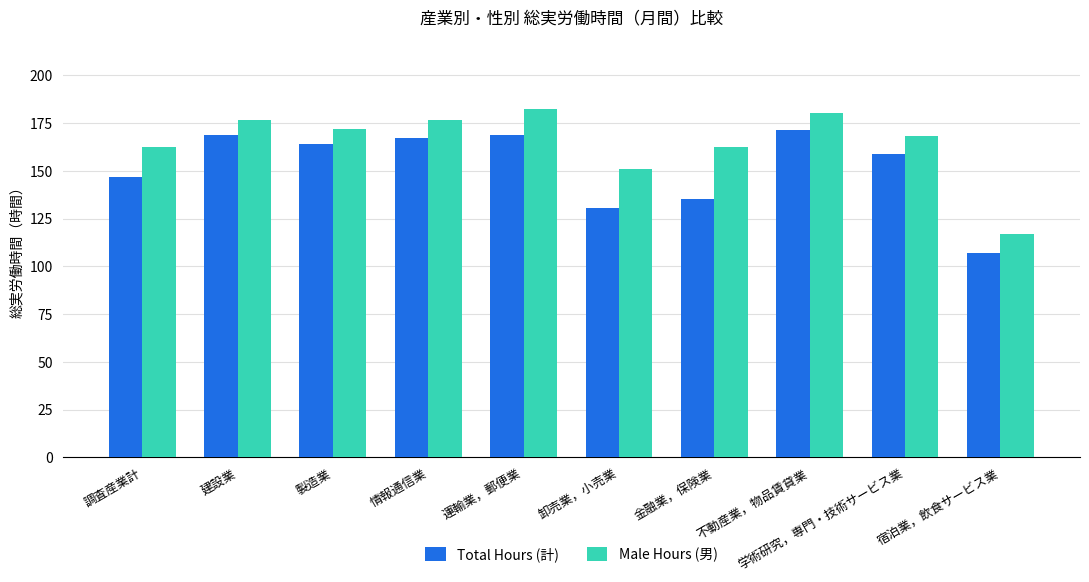

Which category has the lowest value in the Male Hours (男) series?

宿泊業，飲食サービス業